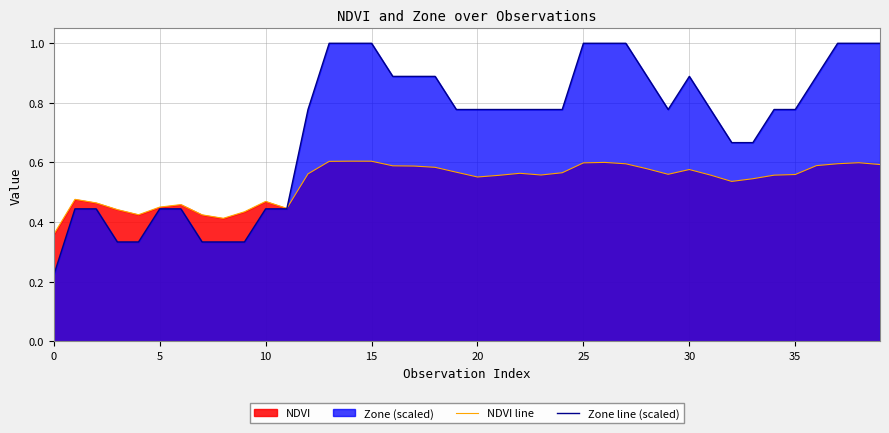

At how many categories does at least one series exceed 0?

40